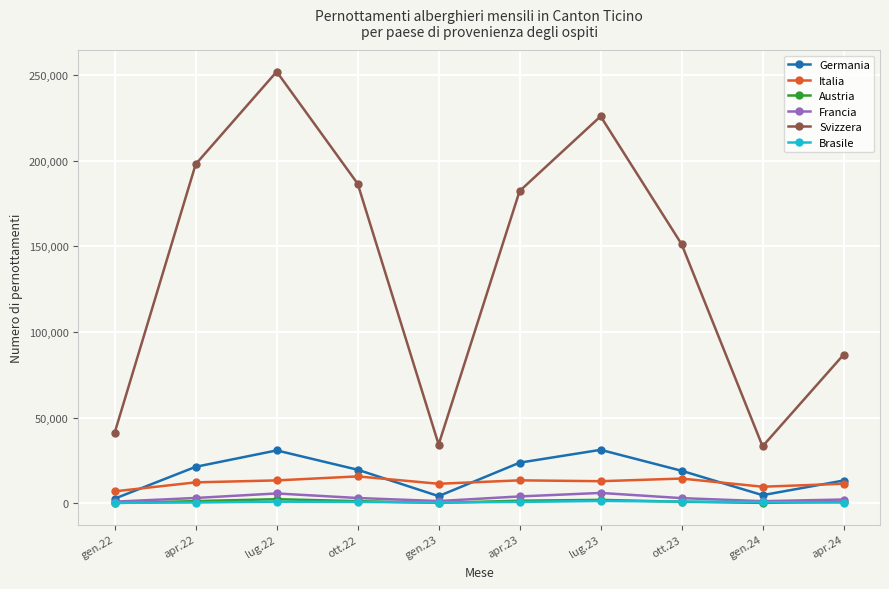

What is the value of the Austria point at the 6th from the left?

1515